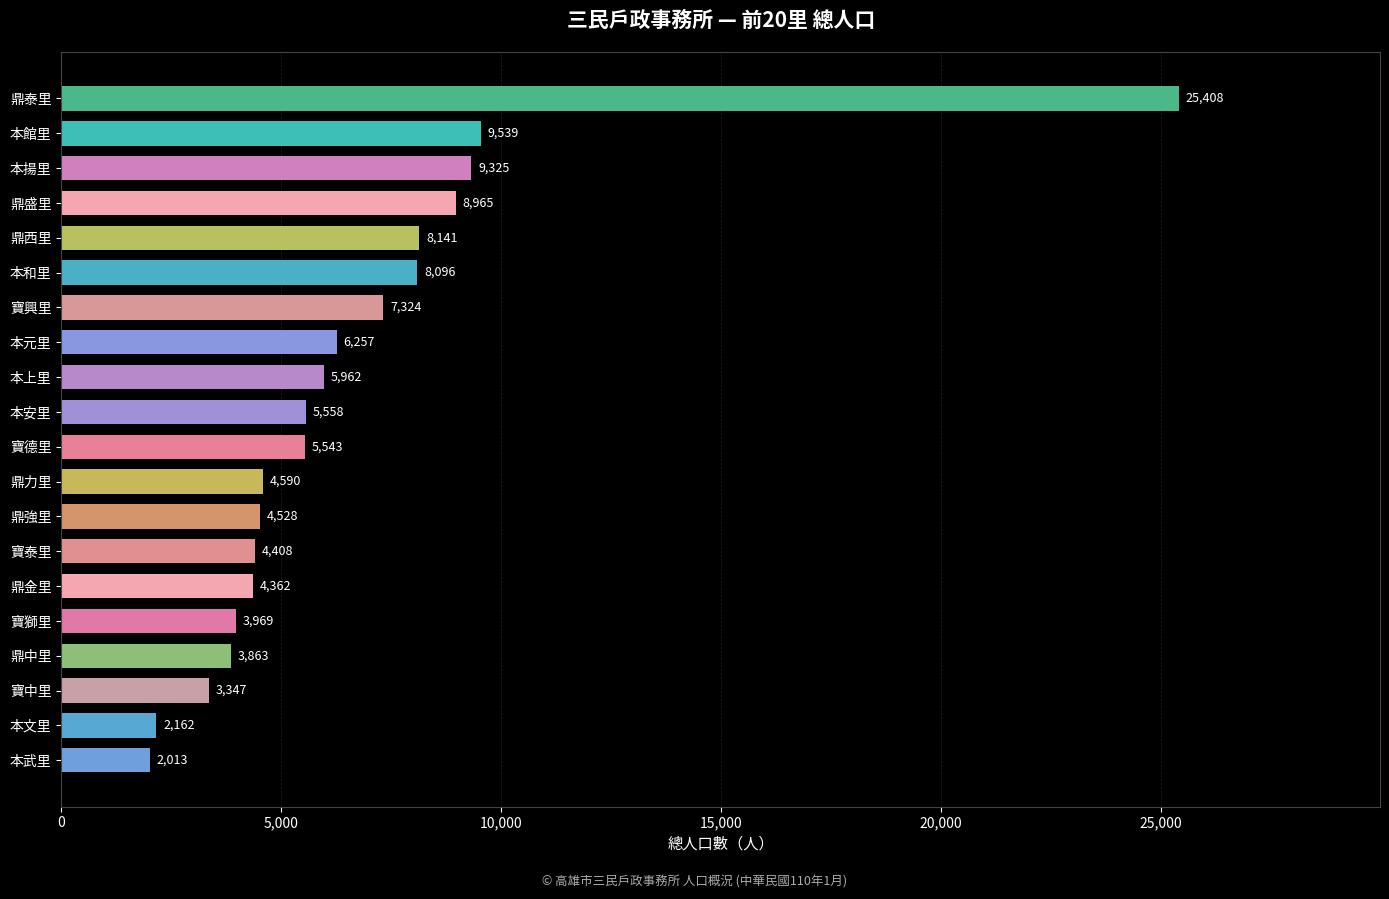

How many values are below 5558?

10